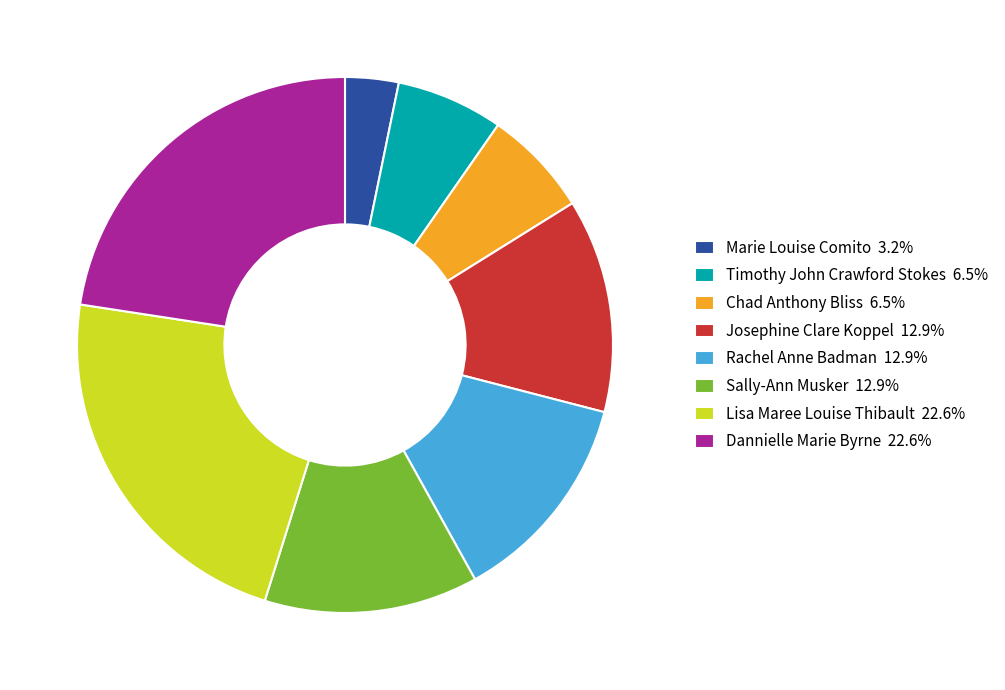

True or false: Timothy John Crawford Stokes accounts for 6% of the total.

True